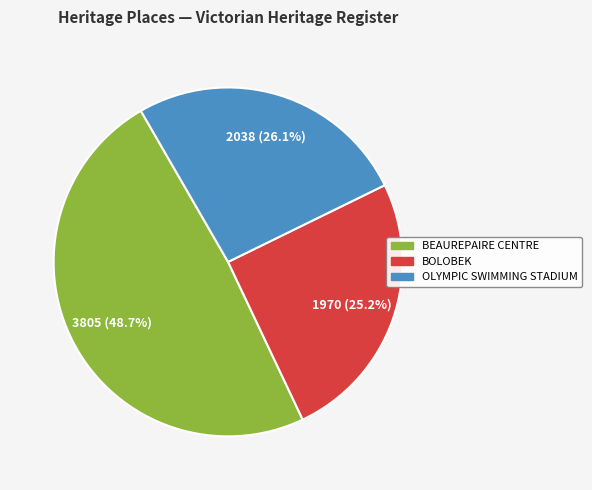

Rank the categories by value from highest to lowest.

BEAUREPAIRE CENTRE, OLYMPIC SWIMMING STADIUM, BOLOBEK